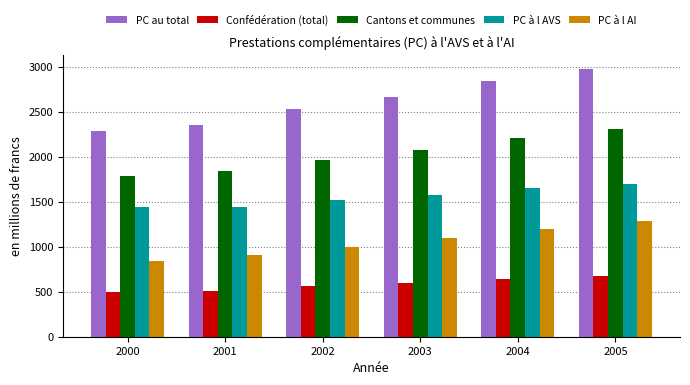

How many values in the Cantons et communes series exceed 2072?

3